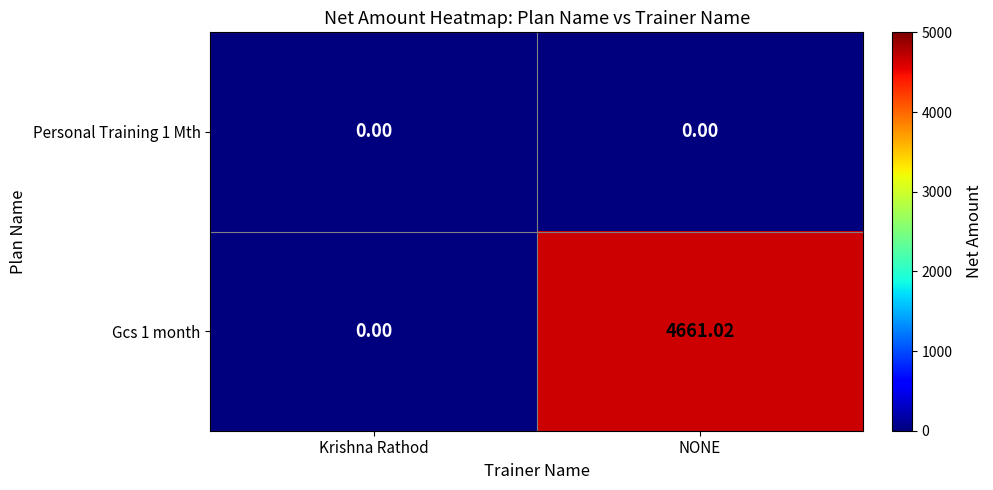

At which label does Gcs 1 month reach its minimum?

Krishna Rathod